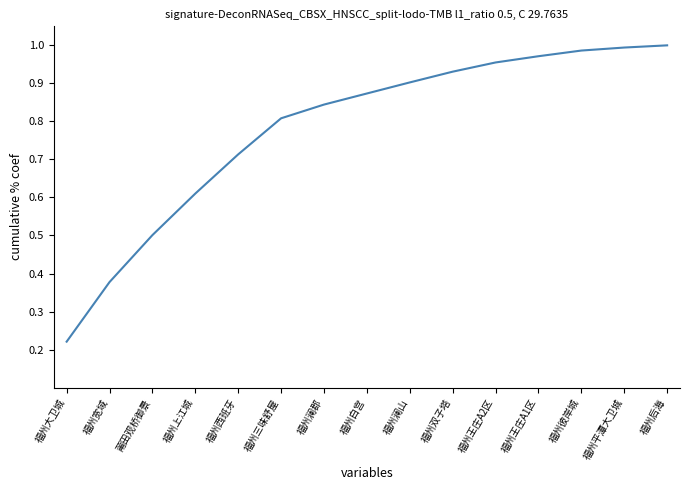

The value at 福州澜山 is 0.9. True or false?

True